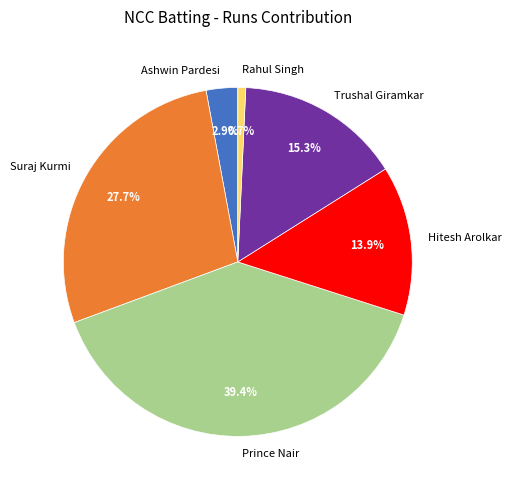

Between Ashwin Pardesi and Rahul Singh, which is larger?

Ashwin Pardesi